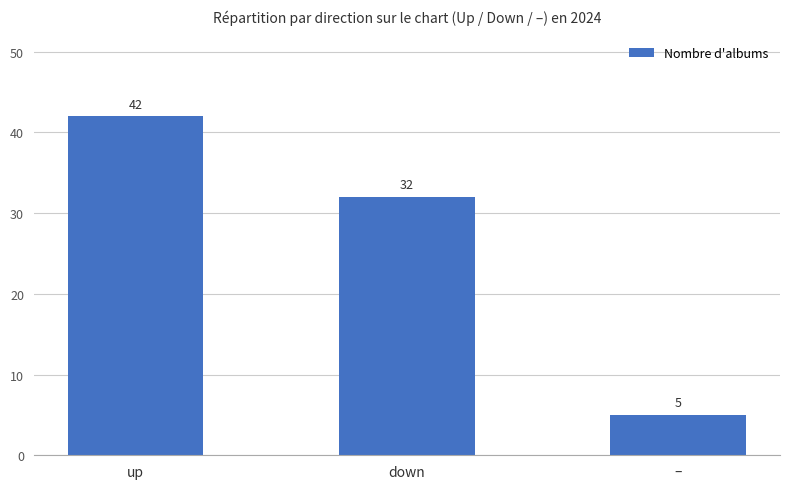

What is the sum of all values?

79